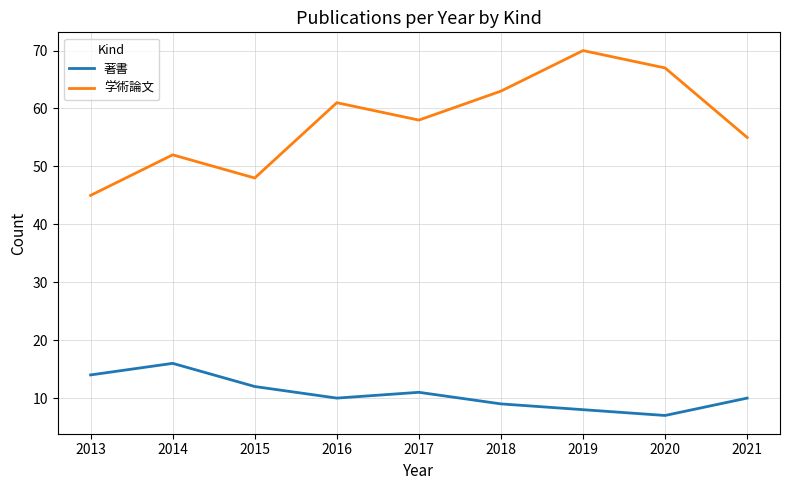

True or false: 学術論文 and 著書 cross at least once.

False